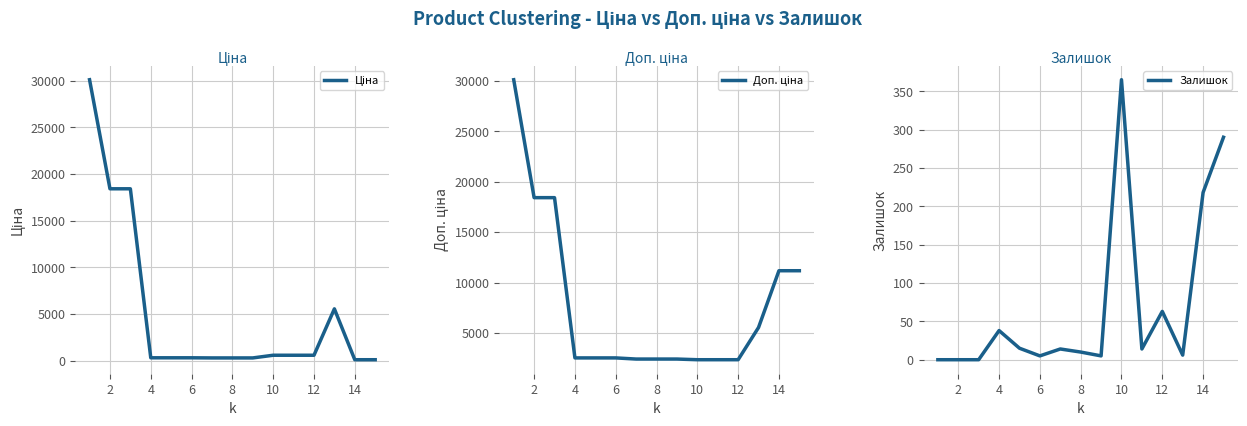

The value of Залишок at 14 is 381. True or false?

False